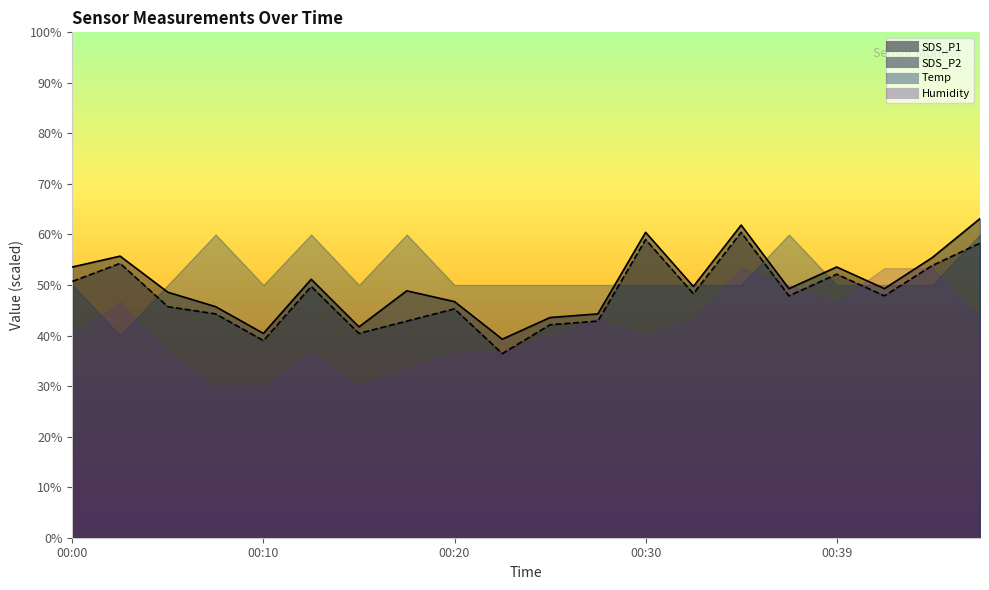

What is the spread (max minus min) of values at 00:10?

1.4